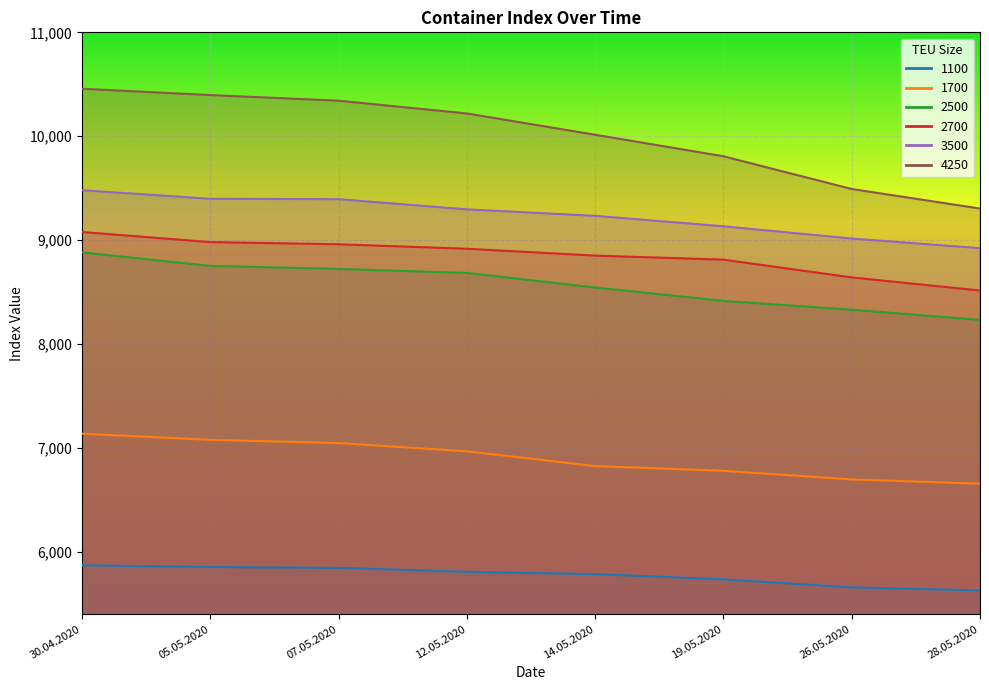

Reading left to right, extract all data points from this chart.

1100: 30.04.2020=5871	05.05.2020=5854	07.05.2020=5846	12.05.2020=5808	14.05.2020=5786	19.05.2020=5735	26.05.2020=5658	28.05.2020=5629
1700: 30.04.2020=7137	05.05.2020=7078	07.05.2020=7047	12.05.2020=6968	14.05.2020=6825	19.05.2020=6780	26.05.2020=6697	28.05.2020=6656
2500: 30.04.2020=8882	05.05.2020=8752	07.05.2020=8723	12.05.2020=8684	14.05.2020=8544	19.05.2020=8415	26.05.2020=8330	28.05.2020=8232
2700: 30.04.2020=9078	05.05.2020=8981	07.05.2020=8960	12.05.2020=8917	14.05.2020=8851	19.05.2020=8812	26.05.2020=8641	28.05.2020=8515
3500: 30.04.2020=9480	05.05.2020=9398	07.05.2020=9394	12.05.2020=9296	14.05.2020=9234	19.05.2020=9133	26.05.2020=9015	28.05.2020=8923
4250: 30.04.2020=10457	05.05.2020=10396	07.05.2020=10342	12.05.2020=10219	14.05.2020=10014	19.05.2020=9807	26.05.2020=9492	28.05.2020=9304